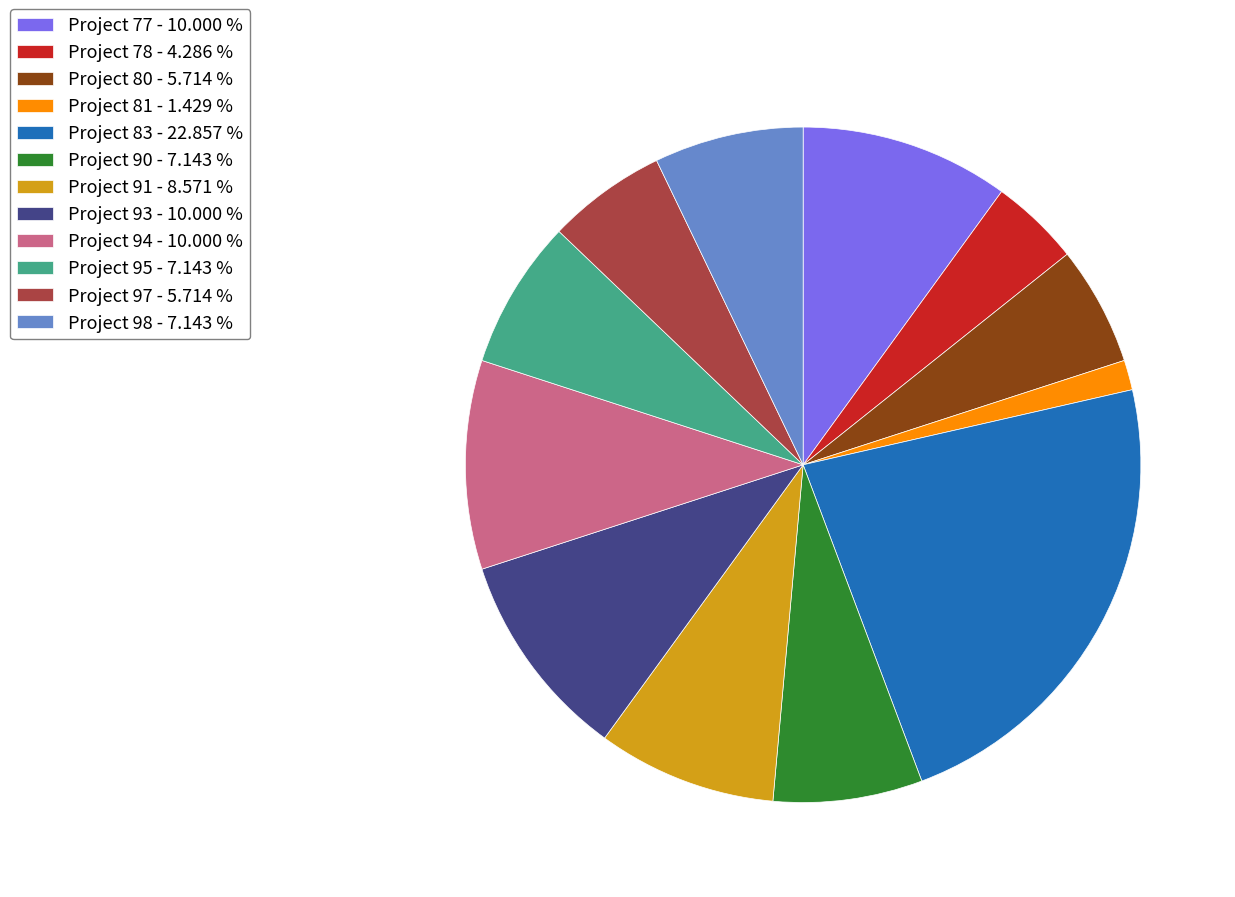

What is the smallest slice in the pie chart?

Project 81 - 1.429 %